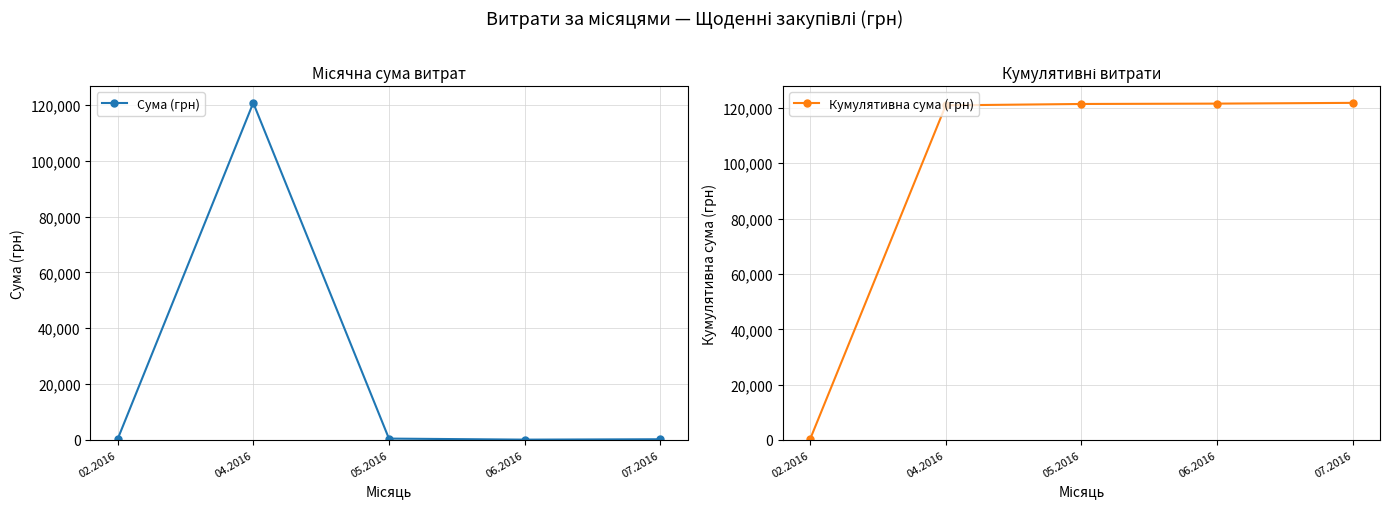

Rank the series by their maximum value, from highest to lowest.

Кумулятивна сума (грн), Сума (грн)